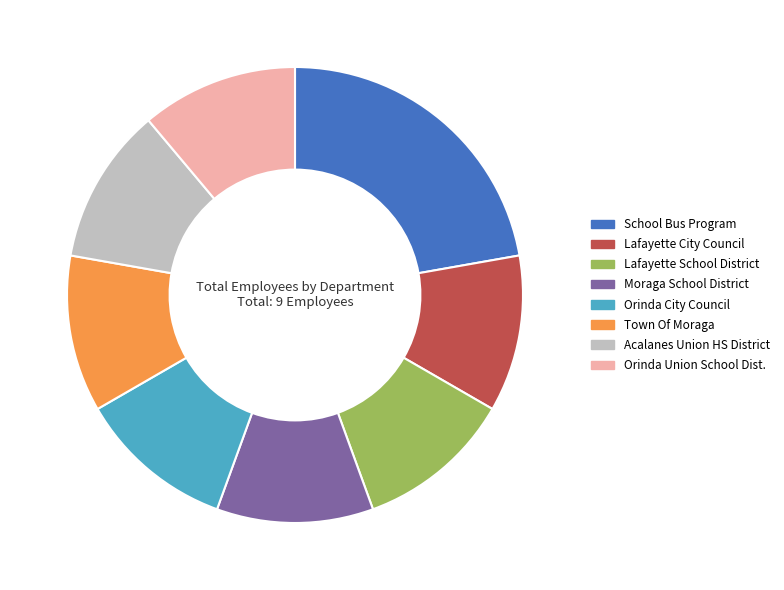

What is the ratio of the value at Acalanes Union HS District to the value at Town Of Moraga?

1.0